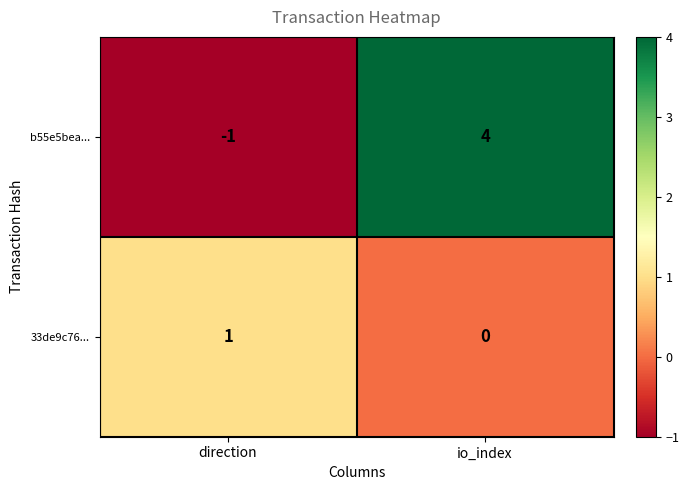

Which label corresponds to the smallest value in the chart?

direction